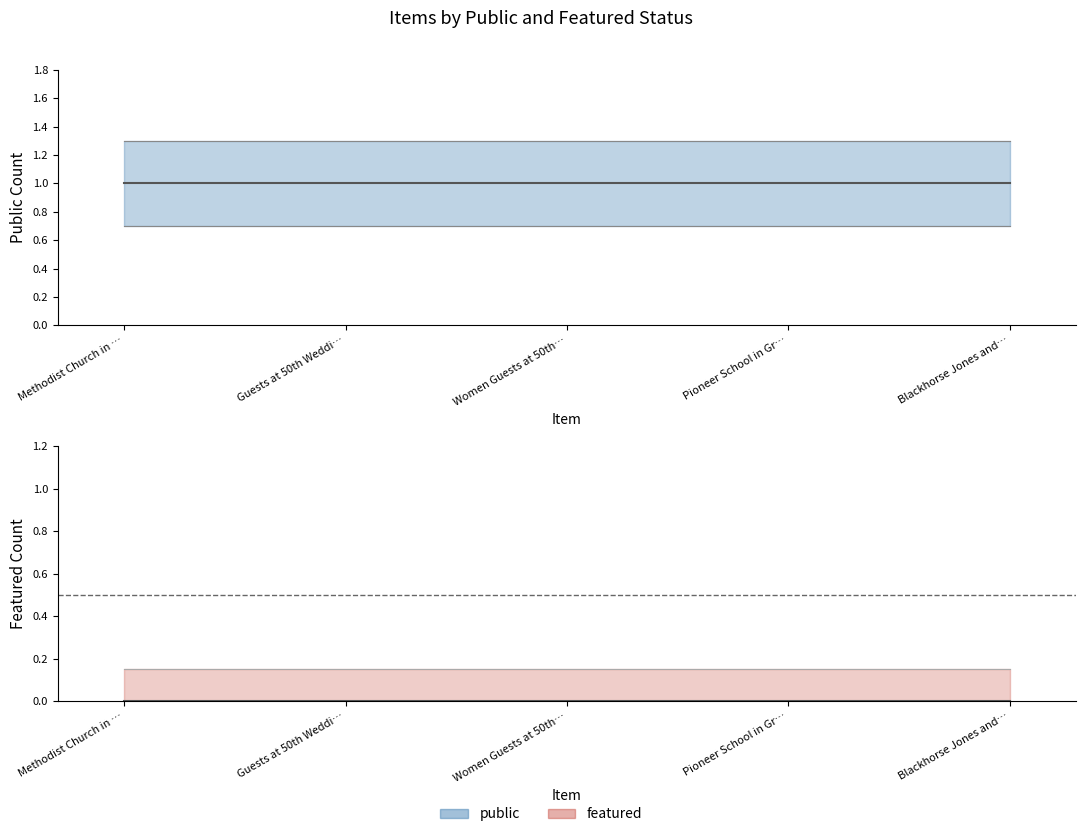

True or false: public has more than 0 points higher than both neighbors.

False